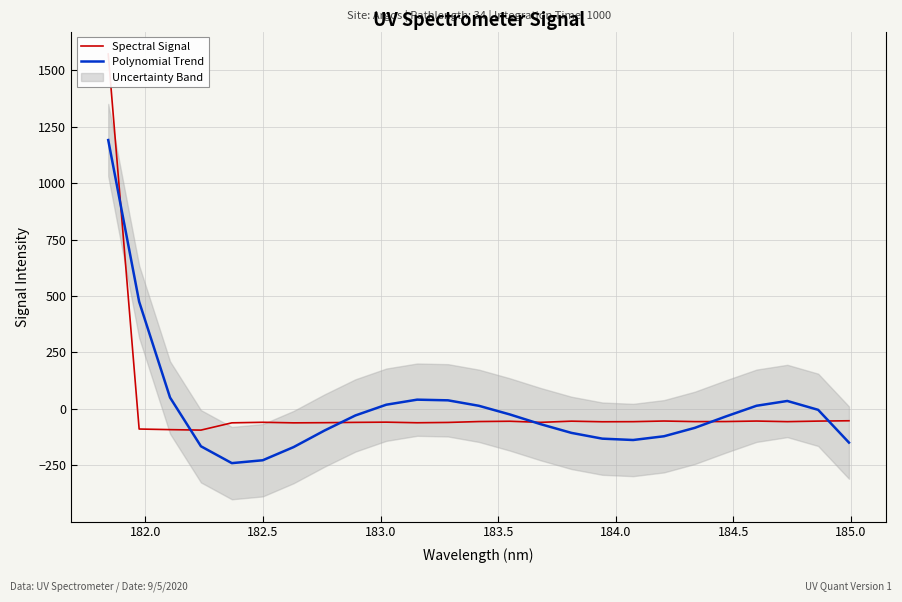

How many data points in Spectral Signal are less than -57?

13